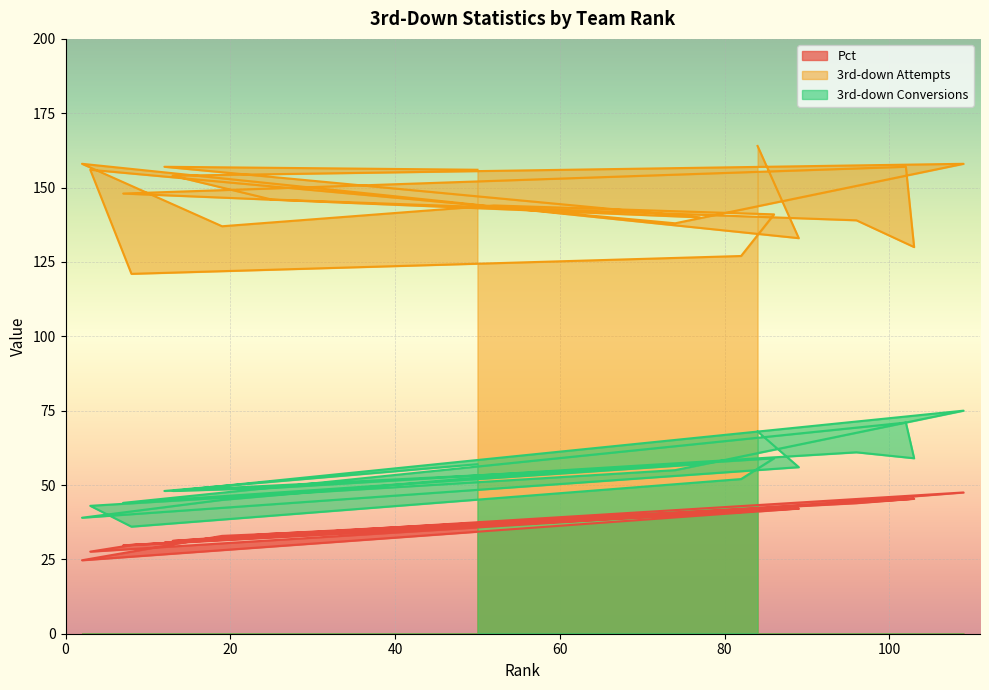

List the series in order of their peak value, lowest first.

Pct, 3rd-down Conversions, 3rd-down Attempts